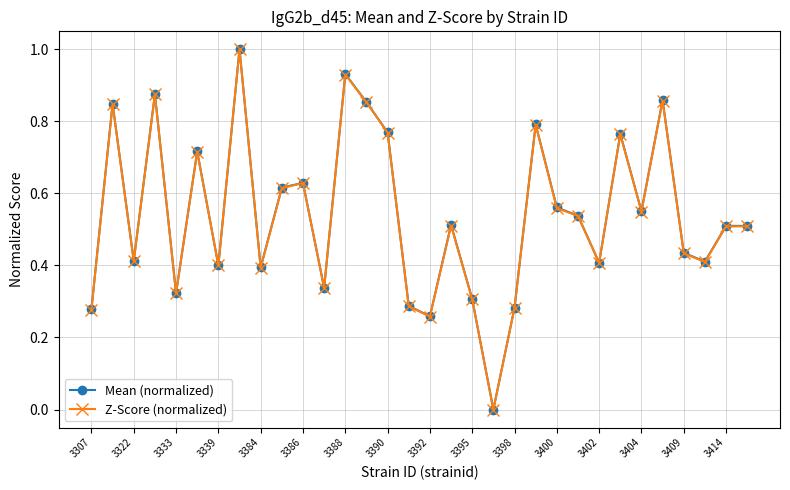

True or false: Z-Score (normalized) has more than 0 interior local peaks.

True